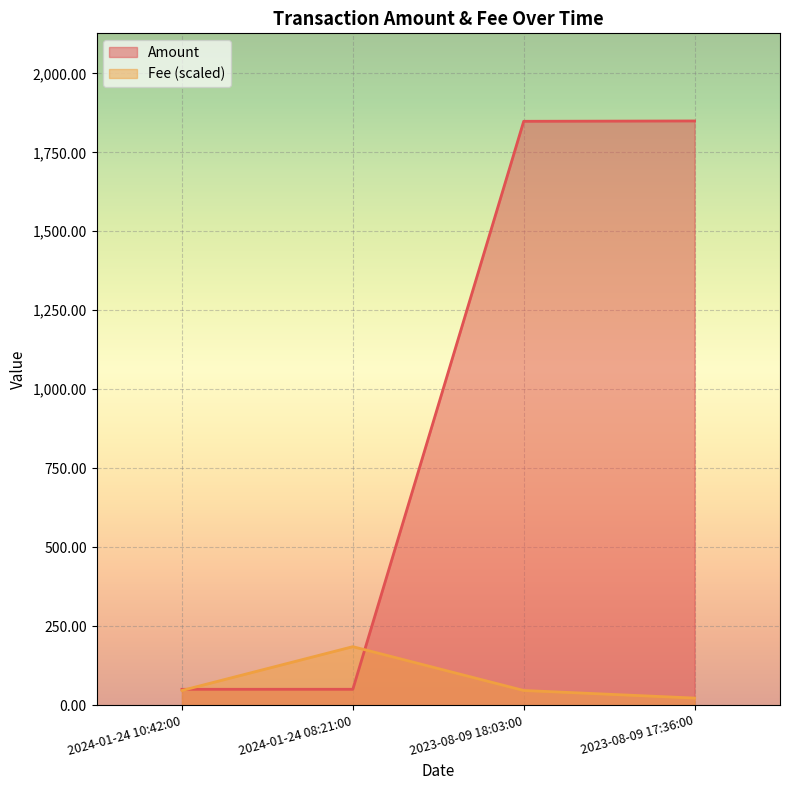

What are all the series names shown in the legend?

Amount, Fee